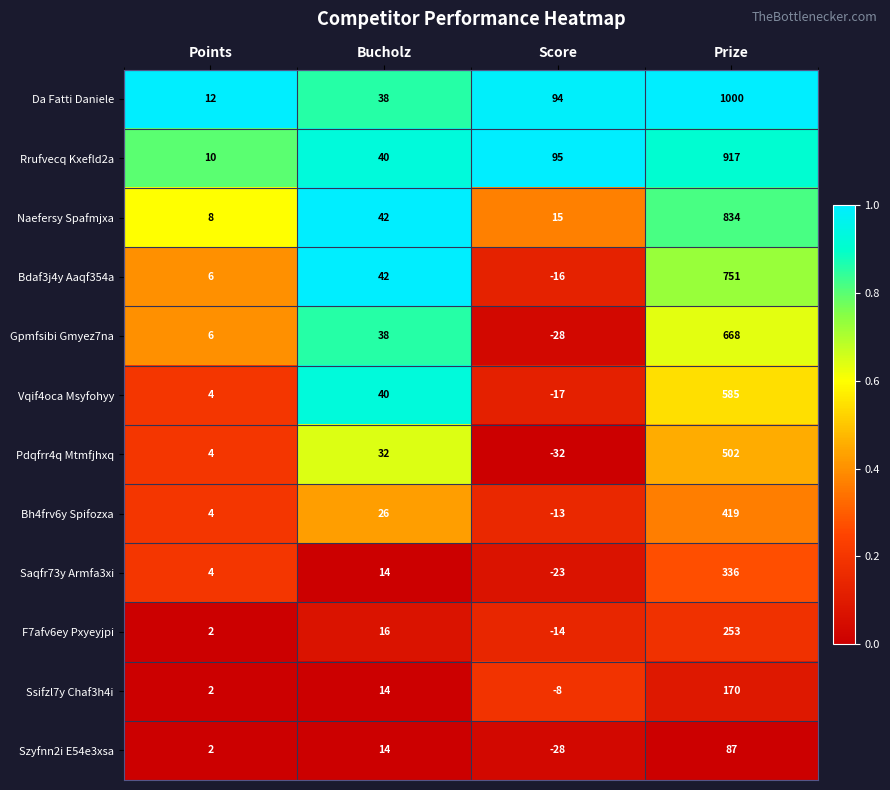

What is the greatest value displayed?

1000